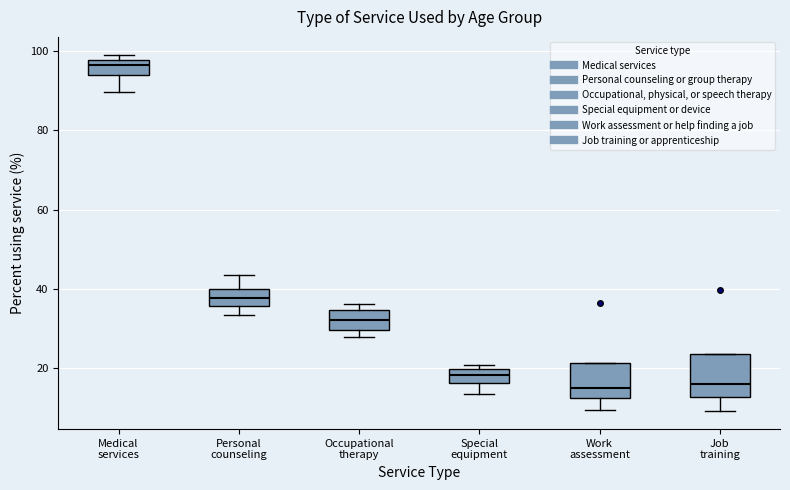

Where does the lower whisker of the box for Job training end on the y-axis? The values are not printed on the chart, so give them approximately, as read against the axis.

10